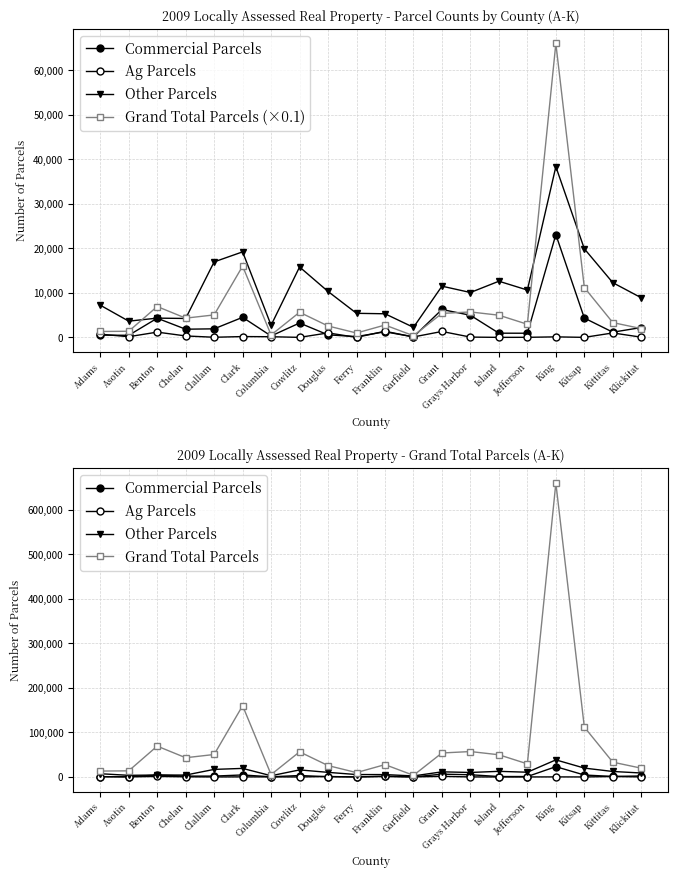

What is the difference between the highest and lowest values at Cowlitz?

56441.0